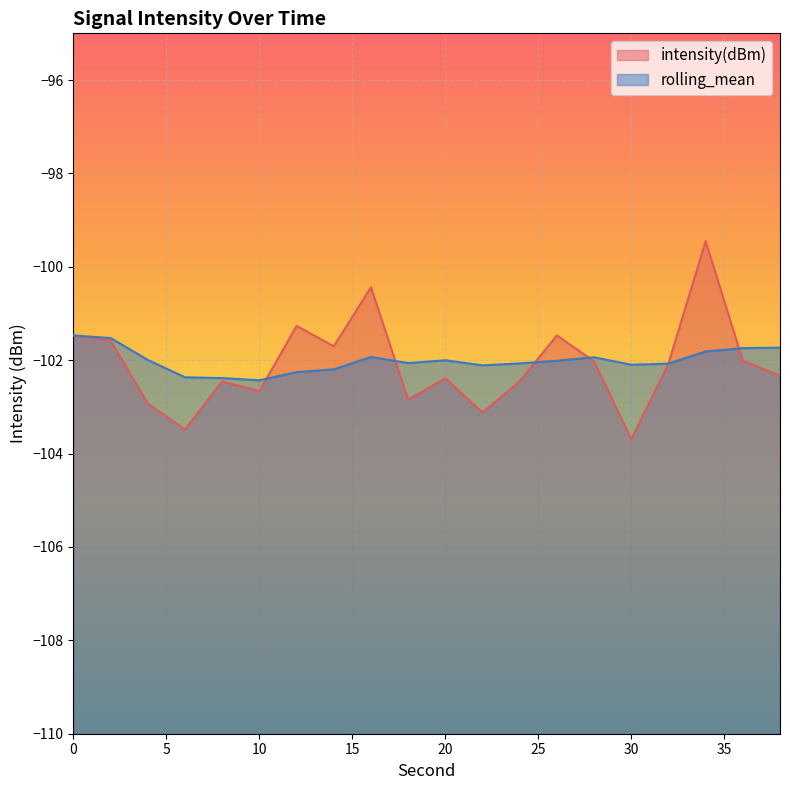

Reading left to right, transcribe all the data shown in this chart.

intensity(dBm): 0=-101.5	2=-101.6	4=-102.9	6=-103.5	8=-102.5	10=-102.7	12=-101.3	14=-101.7	16=-100.4	18=-102.8	20=-102.4	22=-103.1	24=-102.5	26=-101.5	28=-102.0	30=-103.7	32=-102.1	34=-99.5	36=-102.0	38=-102.3
rolling_mean: 0=-101.5	2=-101.5	4=-102.0	6=-102.4	8=-102.4	10=-102.4	12=-102.3	14=-102.2	16=-101.9	18=-102.1	20=-102.0	22=-102.1	24=-102.1	26=-102.0	28=-101.9	30=-102.1	32=-102.1	34=-101.8	36=-101.7	38=-101.7